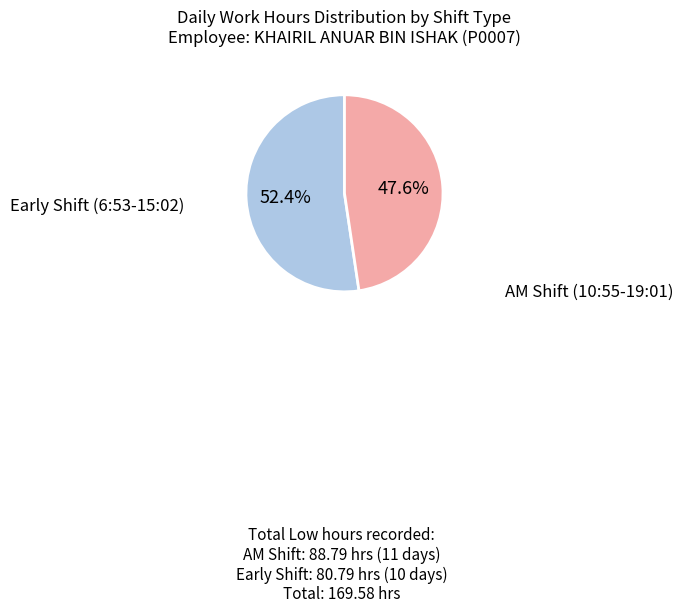

Is there any slice that represents more than half of the pie?

Yes